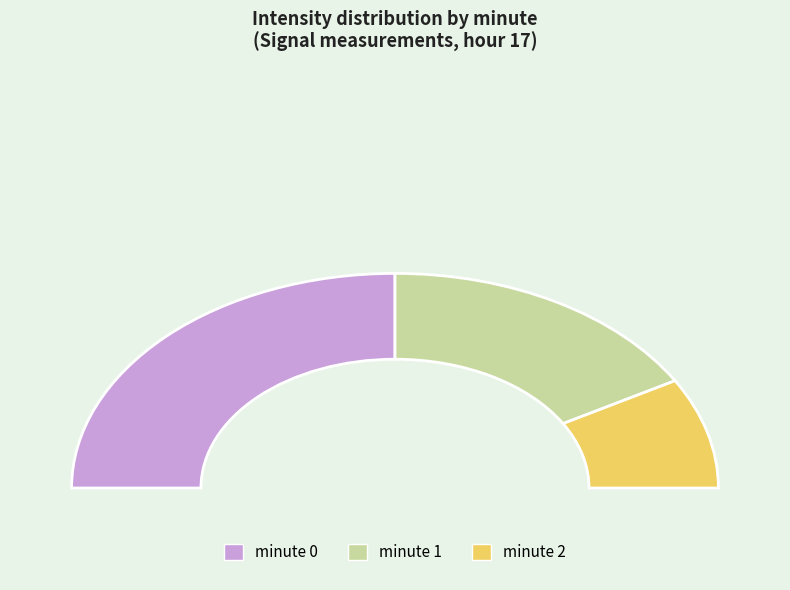

The minute 0 slice represents 45% of the pie. True or false?

False